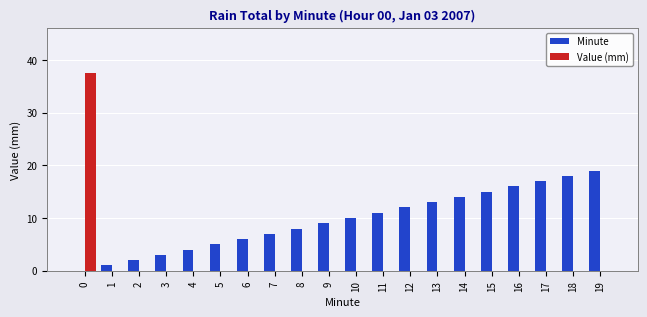

What is the sum of all Minute values?

190.0